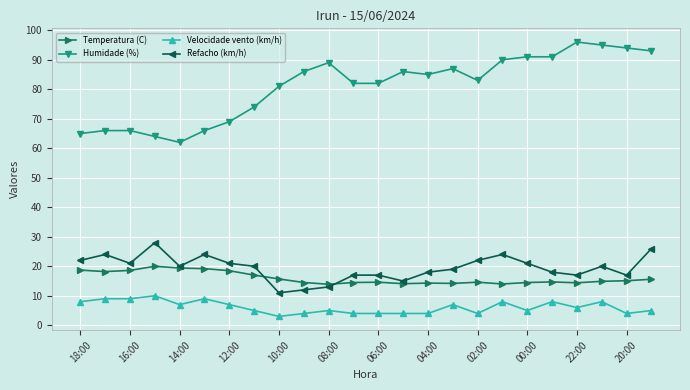

What is the difference between the maximum and second lowest values in the Refacho (km/h) series?

16.0